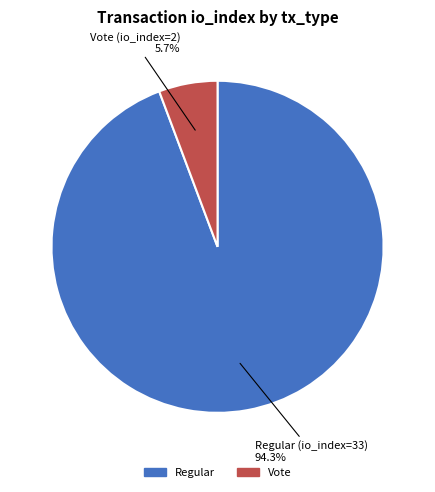

Which category has the biggest portion of the pie?

Regular (io_index=33)